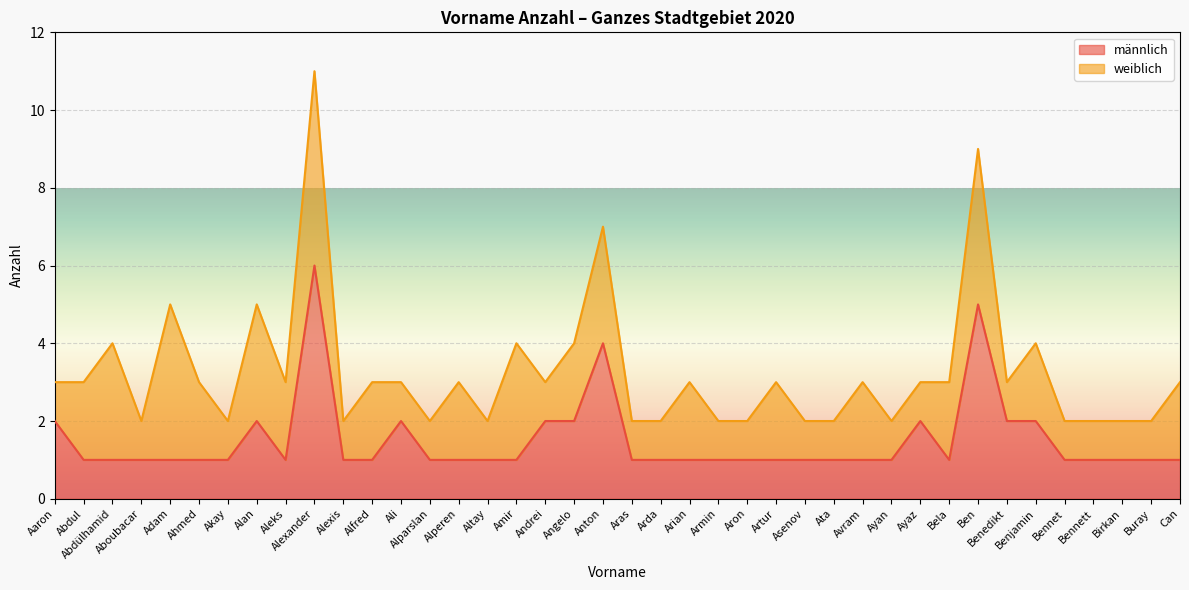

Between Altay and Arda, which is larger?

Altay